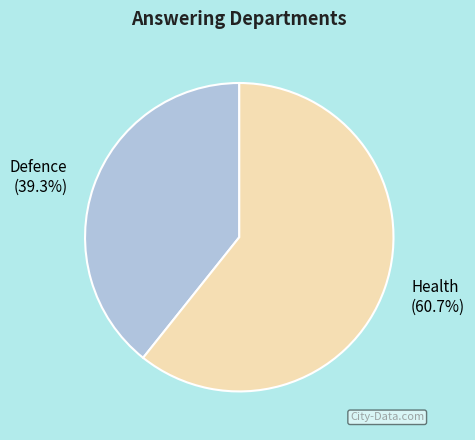

Do Defence and Health together represent more than half of the pie?

Yes